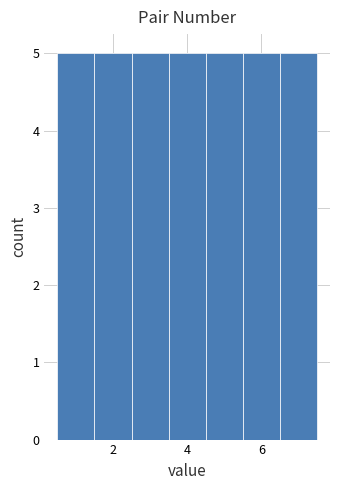

Reading left to right, transcribe this chart: for each bar, give the range it covers on the x-axis and its height. Neither the bar edges nor the heights are printed on the chart, so give them approximately, as read against the axes.

0.5 to 1.5: 5
1.5 to 2.5: 5
2.5 to 3.5: 5
3.5 to 4.5: 5
4.5 to 5.5: 5
5.5 to 6.5: 5
6.5 to 7.5: 5